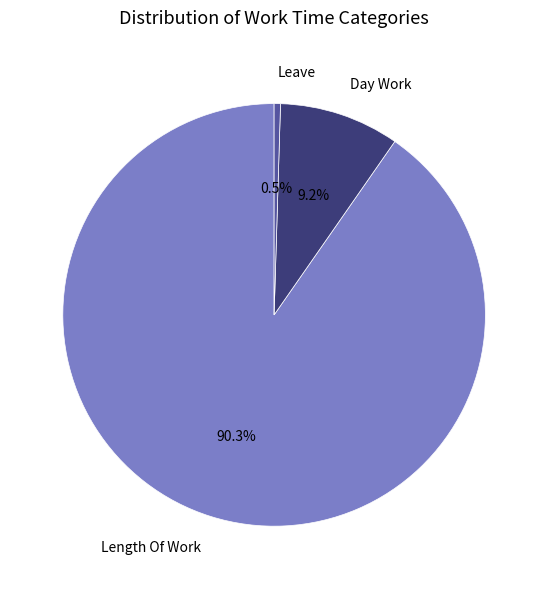

What is the largest slice in the pie chart?

Length Of Work